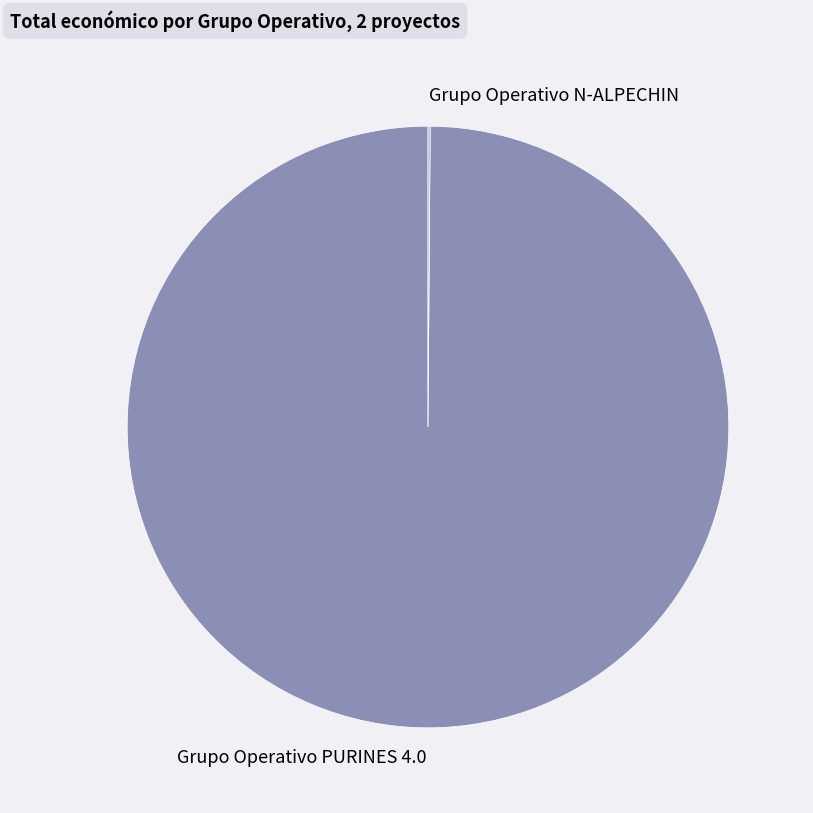

The Grupo Operativo PURINES 4.0 slice represents 100% of the pie. True or false?

True